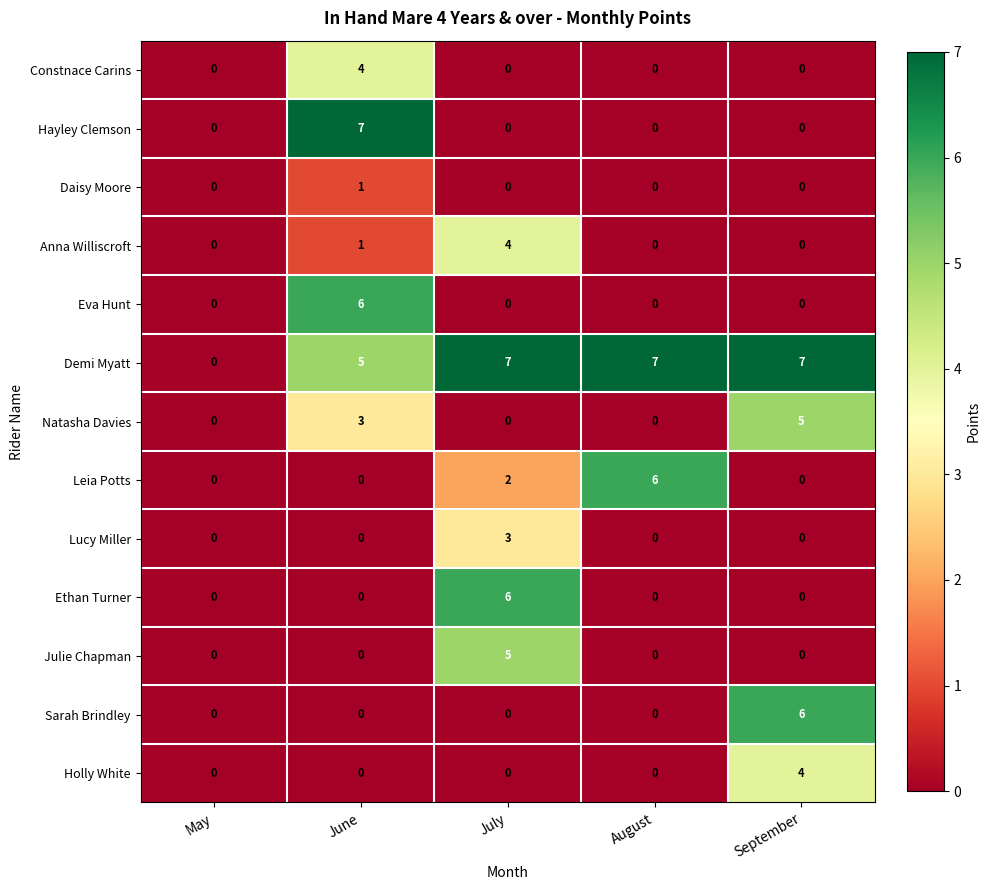

What is the total value across all series at August?

13